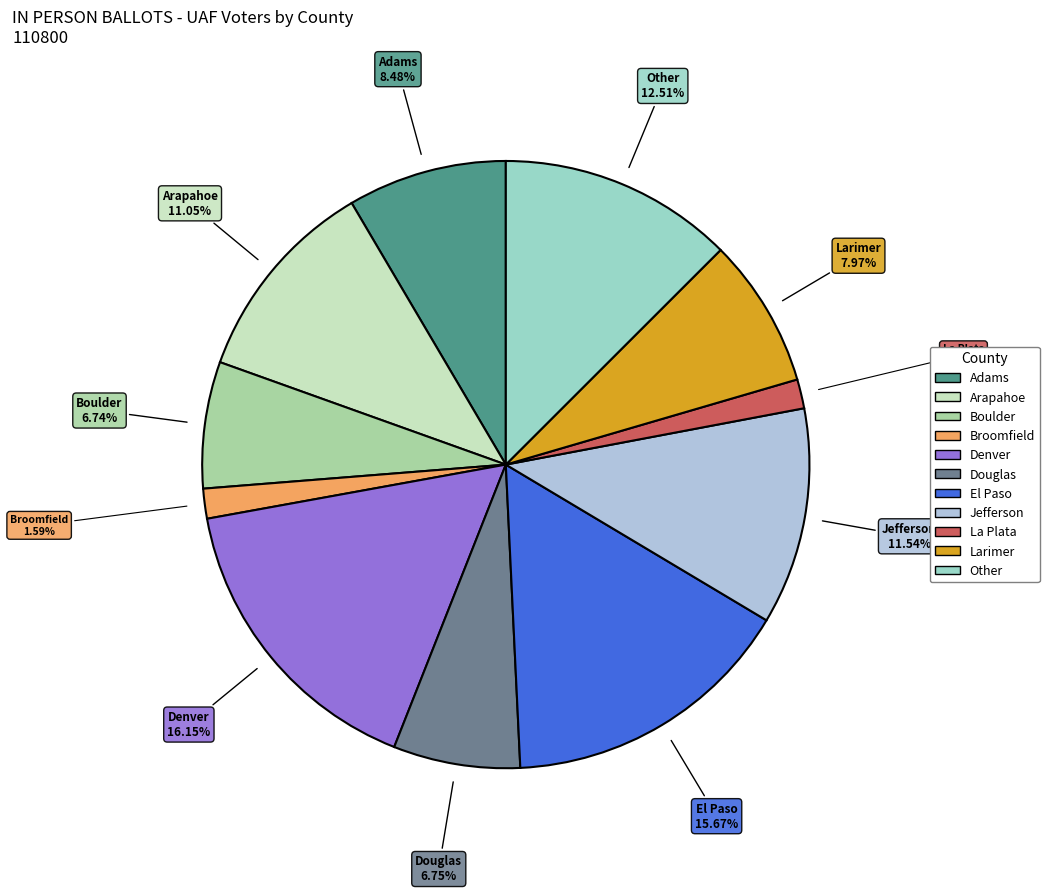

To the nearest percent, what is the average slice percentage?

9%